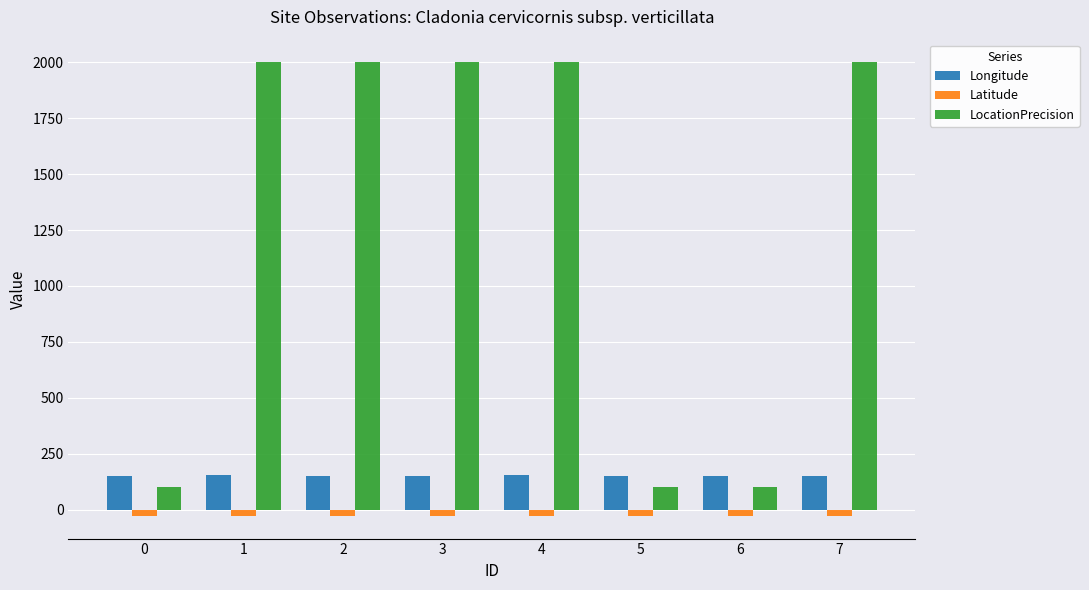

True or false: Longitude has a value of 152.4 at 2.

True